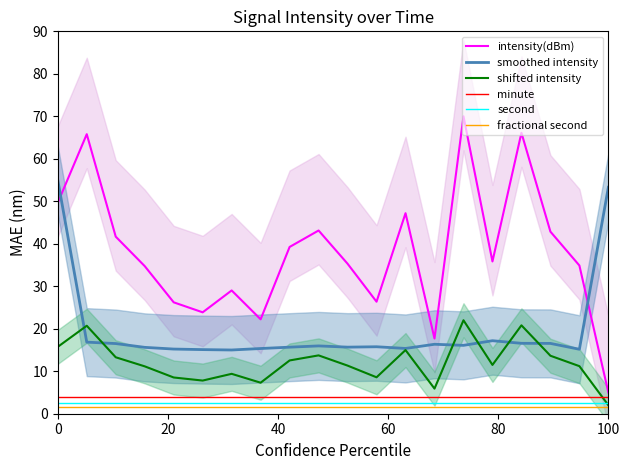

True or false: intensity(dBm) and smoothed intensity intersect in this chart.

True